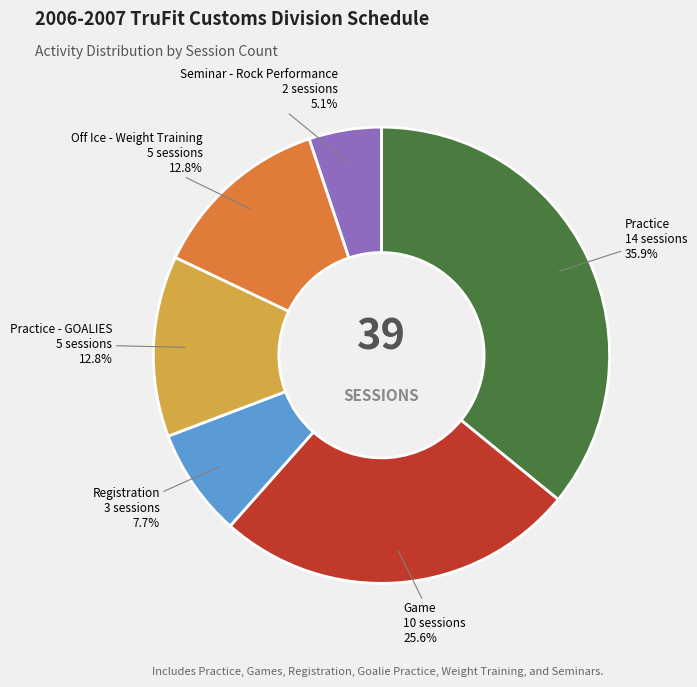

What is the largest slice in the pie chart?

Practice